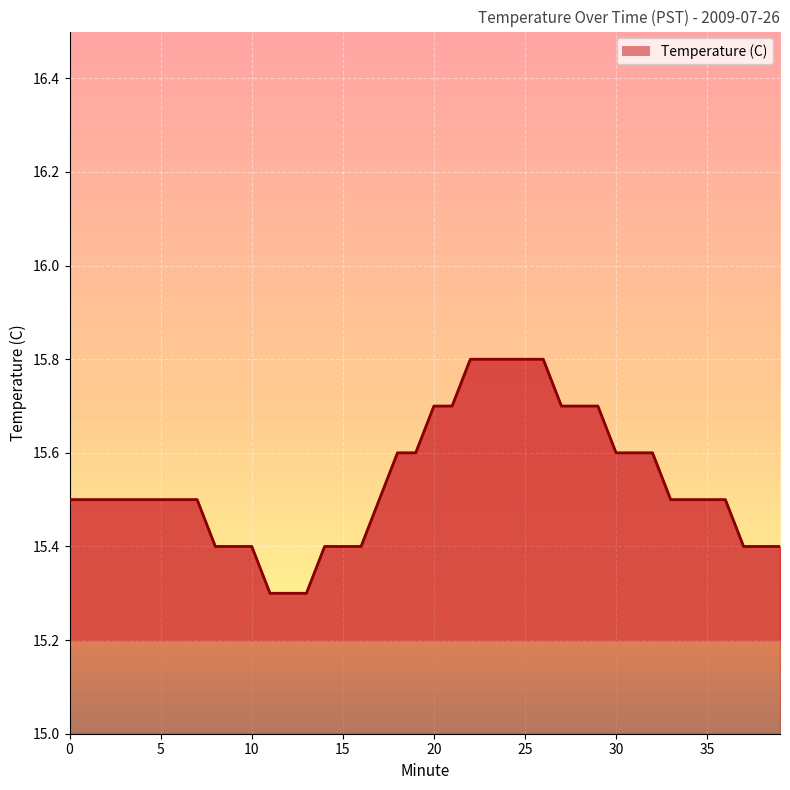

How many values are between 15 and 16?

40